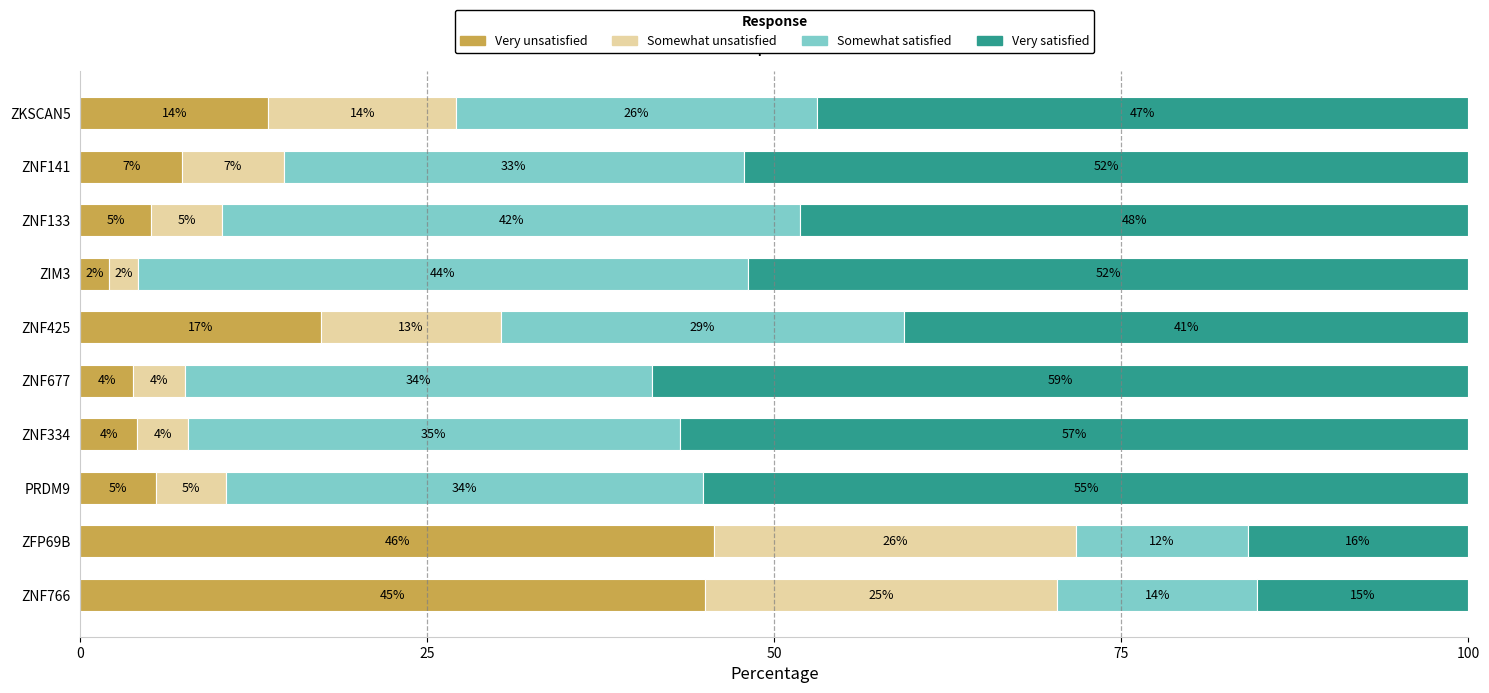

What are all the series names shown in the legend?

Very unsatisfied, Somewhat unsatisfied, Somewhat satisfied, Very satisfied